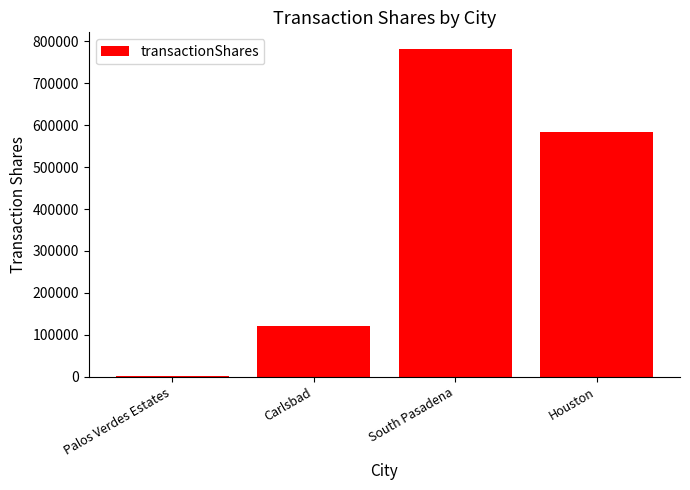

Read the value at Palos Verdes Estates.

1900